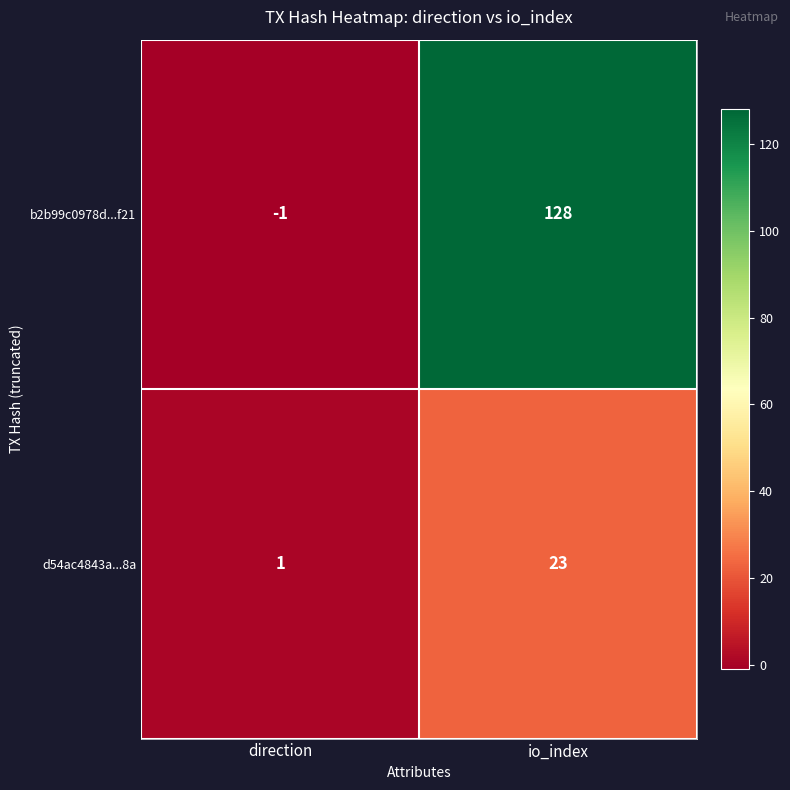

What is the maximum value for d54ac4843a...8a?

23